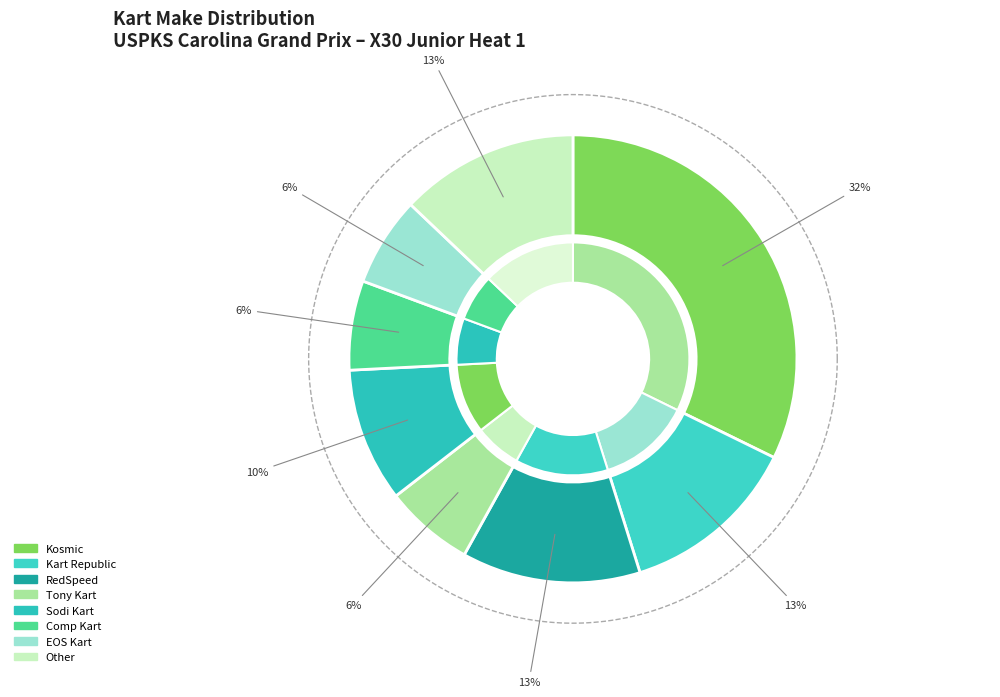

To the nearest percent, what percentage of the pie is Other?

13%